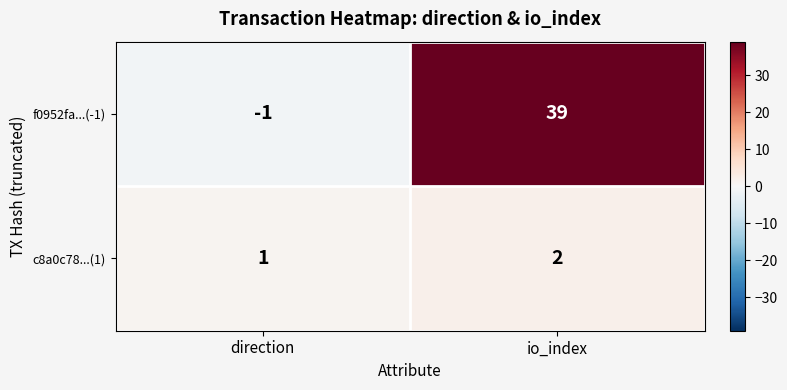

Rank the series at io_index from lowest to highest value.

c8a0c78...(1), f0952fa...(-1)